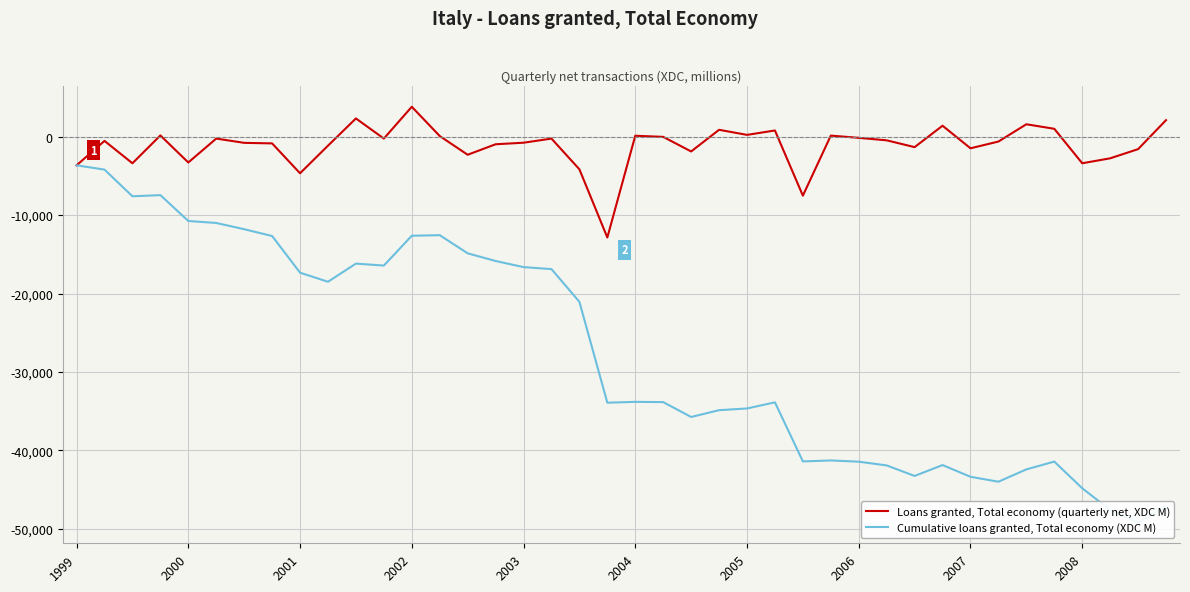

What is the label of the 34th point from the left?

33